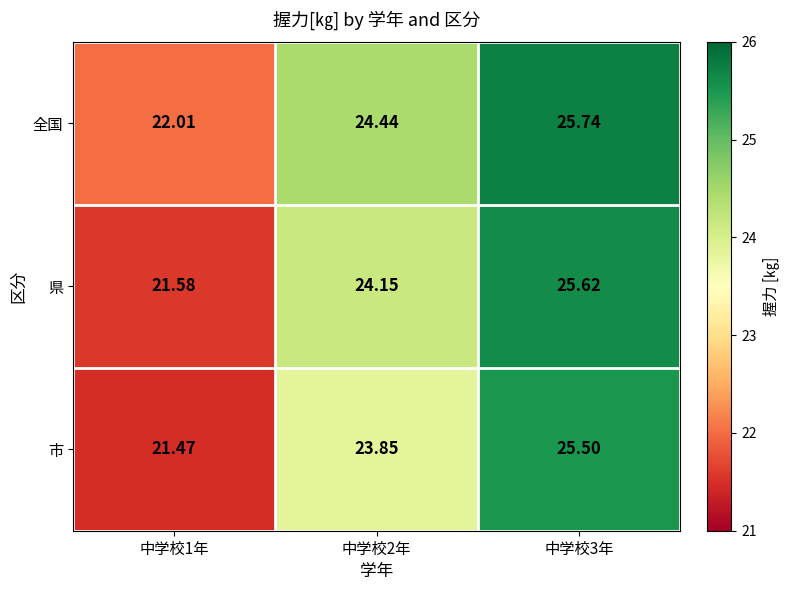

At 中学校1年, list the series in order from smallest to largest.

市, 県, 全国